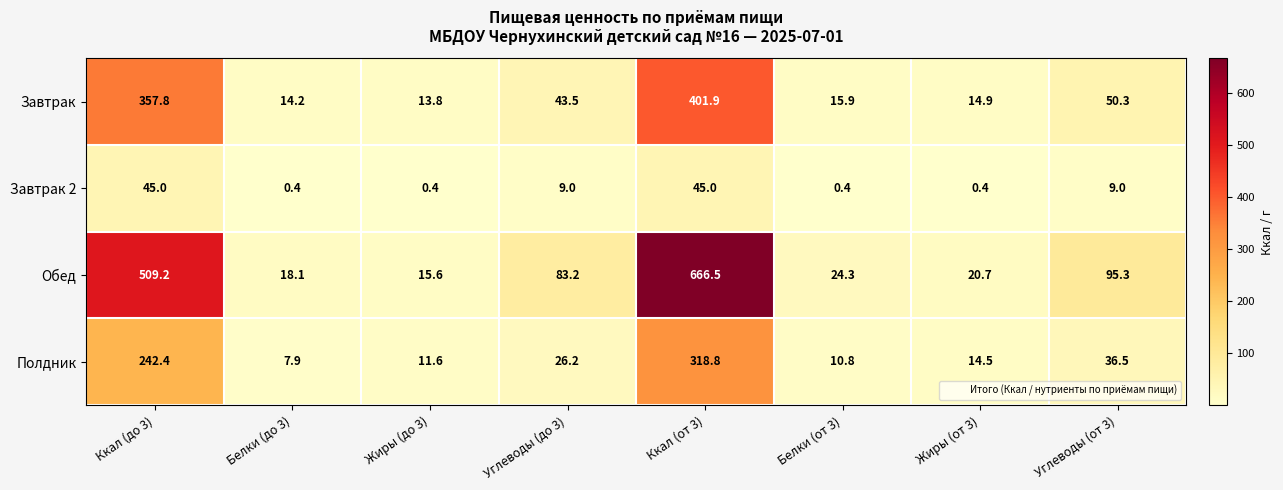

At which category is the sum across all series the highest?

Ккал (от 3)